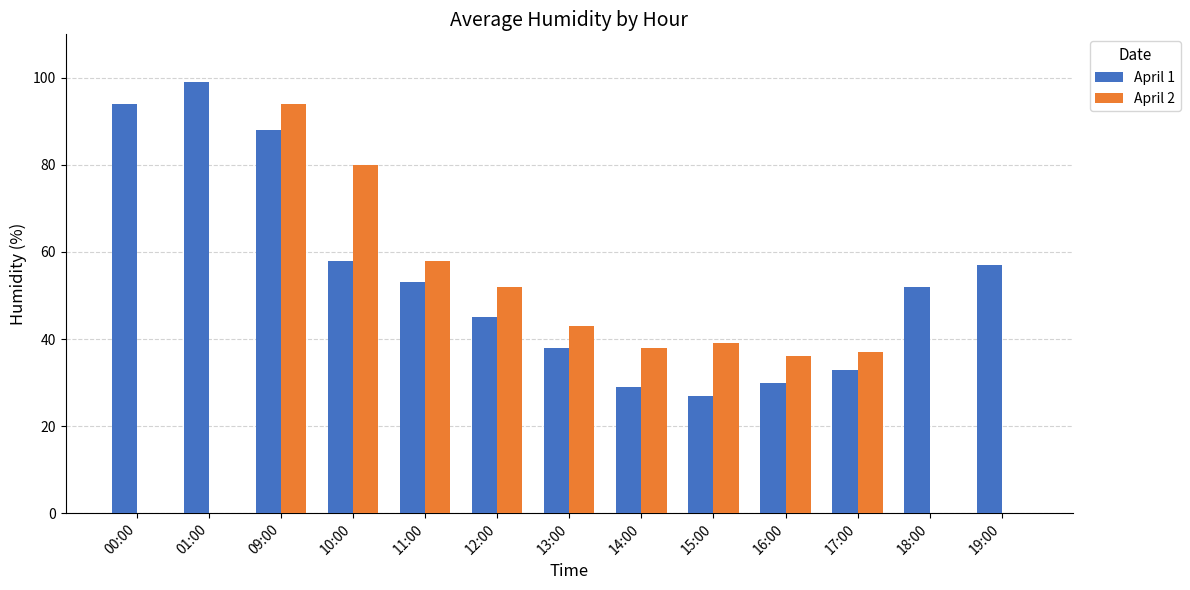

What is the sum of all April 2 values?

477